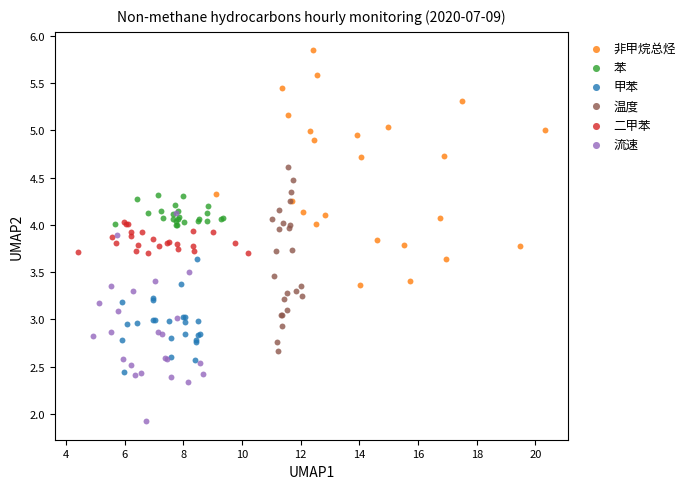

Which series has the widest spread of Y values?

非甲烷总烃